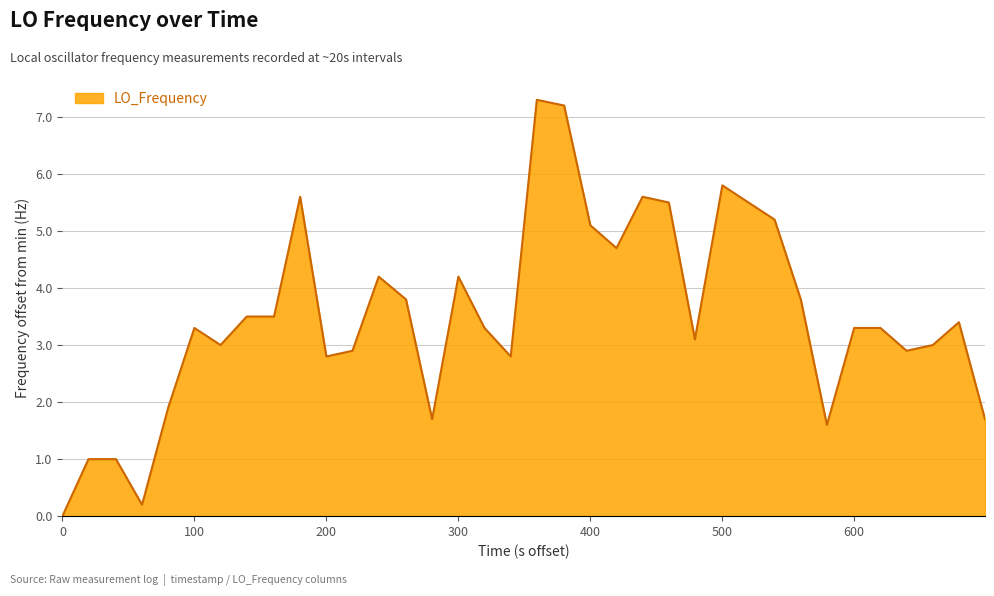

What is the maximum value shown in the chart?

7.3